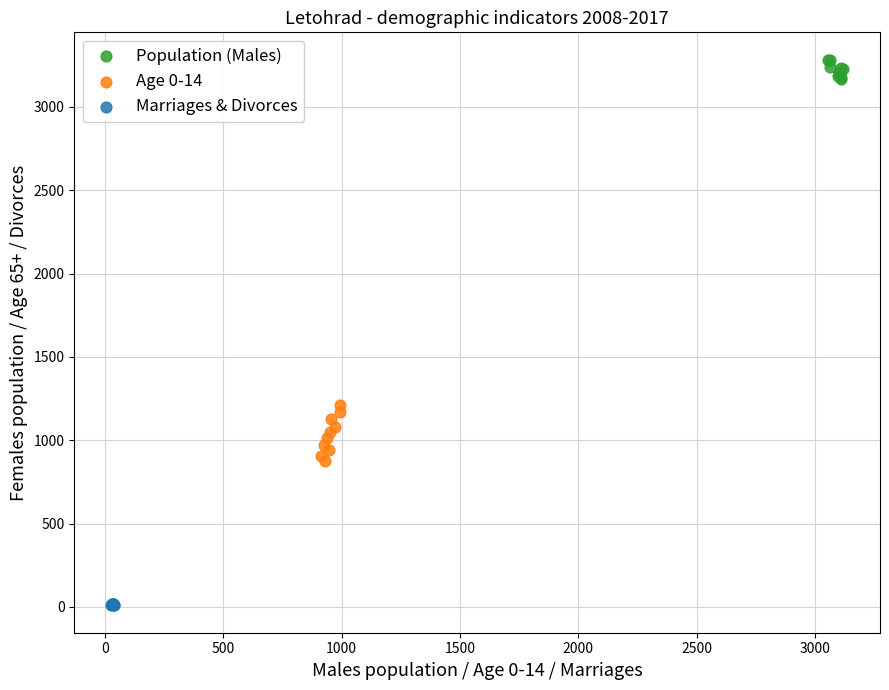

Which series reaches the minimum Y coordinate?

Marriages & Divorces